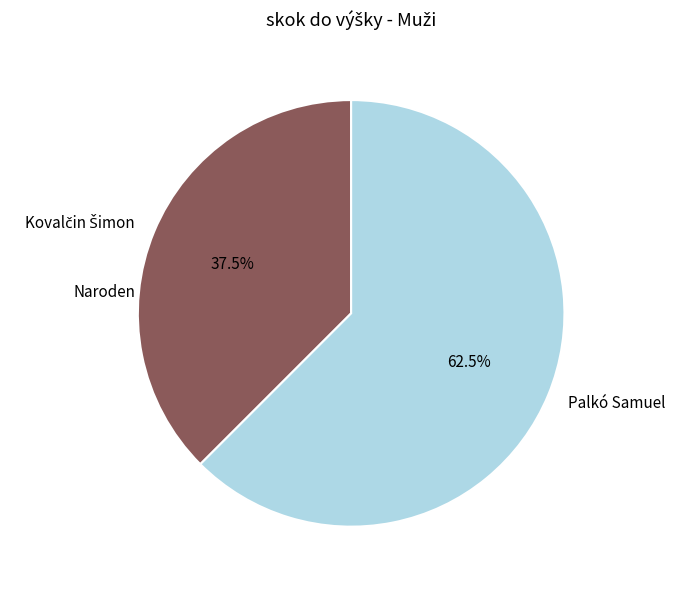

Does Palkó Samuel represent more than half of the total?

Yes